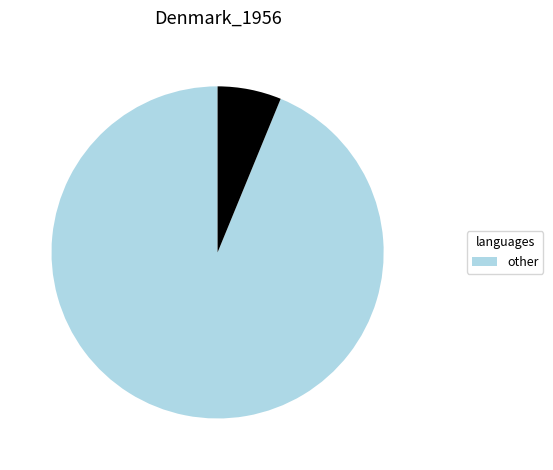

Does any single category account for the majority?

Yes